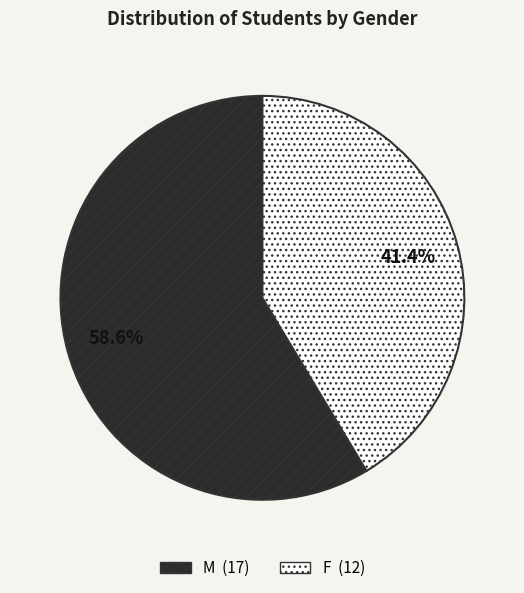

Which slice represents more than half of the pie?

M